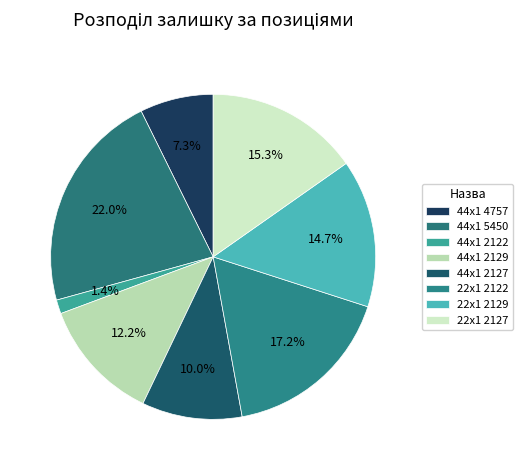

Is the sum of 44x1 2129 and 44x1 5450 greater than half?

No